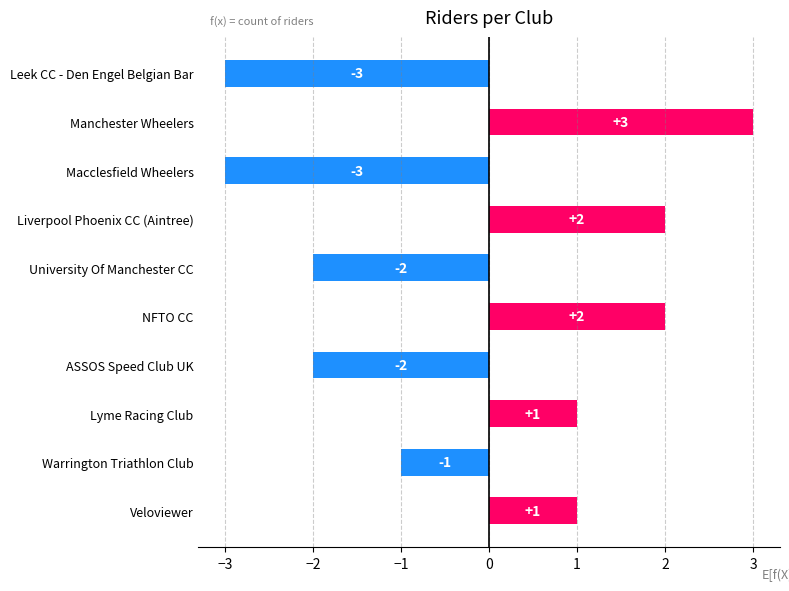

What is the label of the 7th bar from the bottom?

Liverpool Phoenix CC (Aintree)